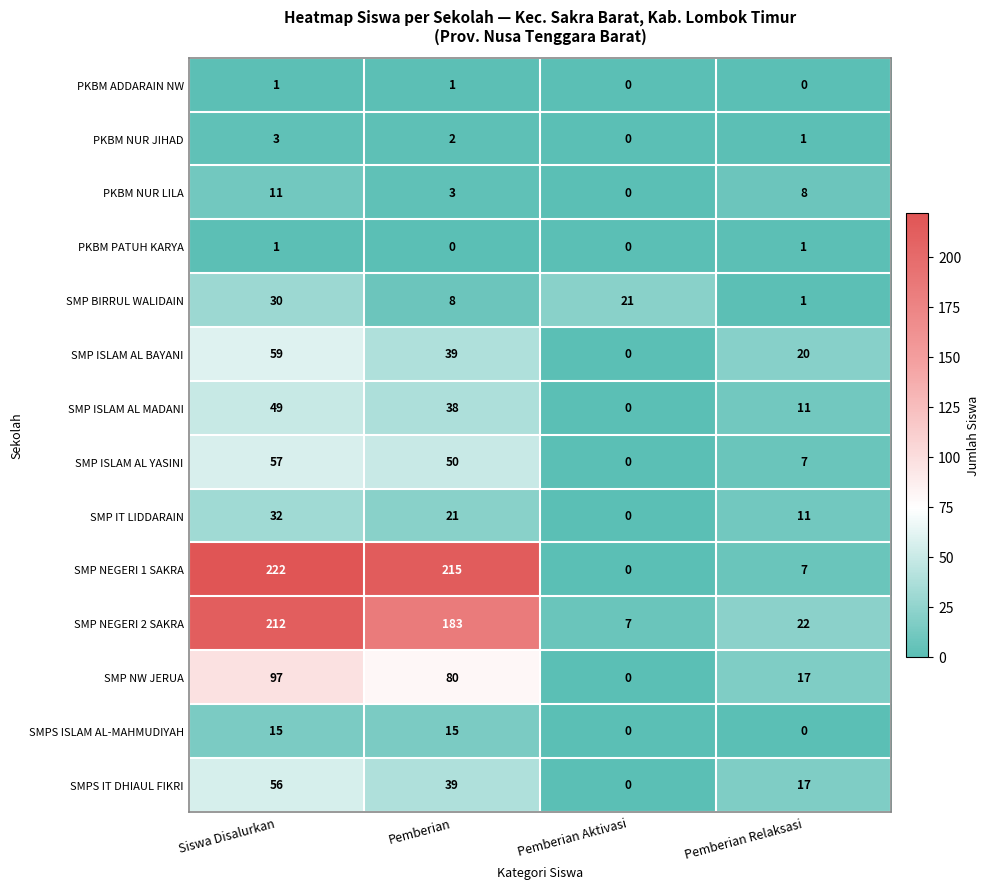

Which category has the highest value across all series?

Siswa Disalurkan